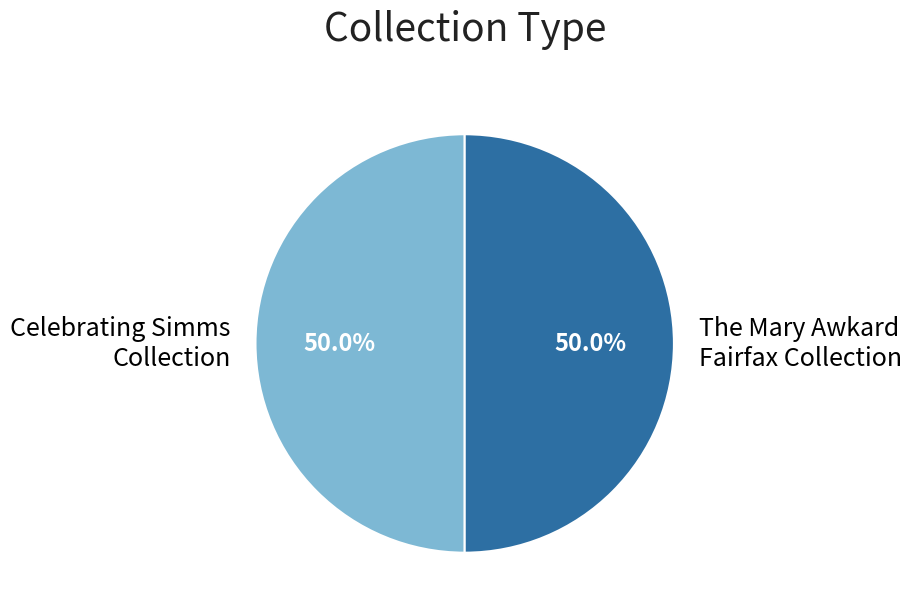

To the nearest percent, what is the average slice percentage?

50%